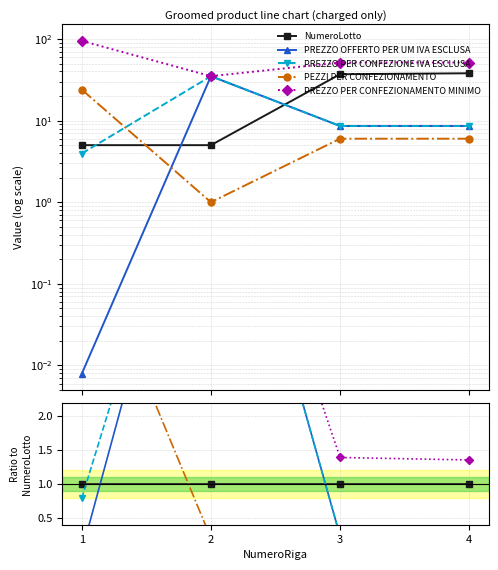

Where do PREZZO OFFERTO PER UM IVA ESCLUSA and NumeroLotto first cross each other?

1 and 2